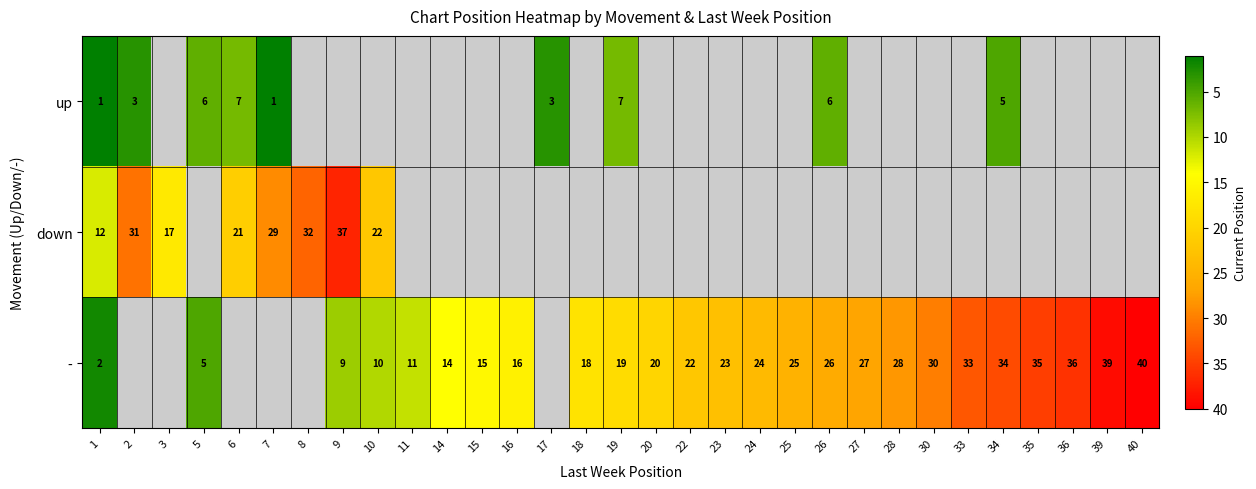

Is it true that down equals 40 at 7?

False